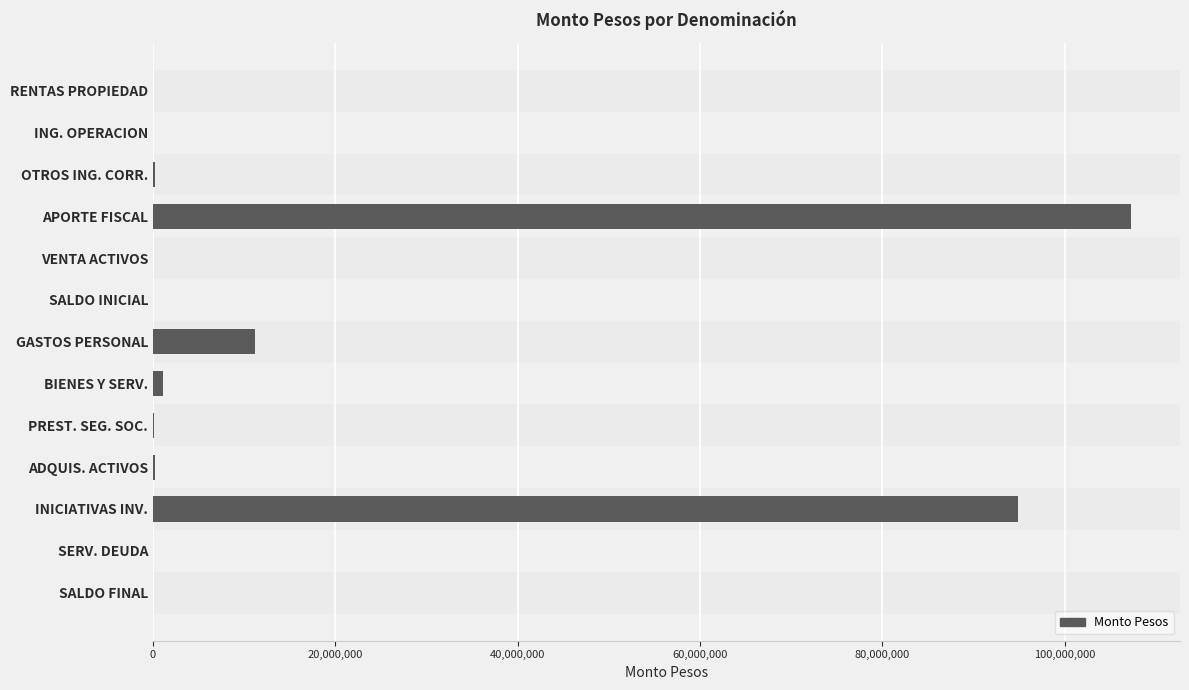

What is the sum of all values?

215082332